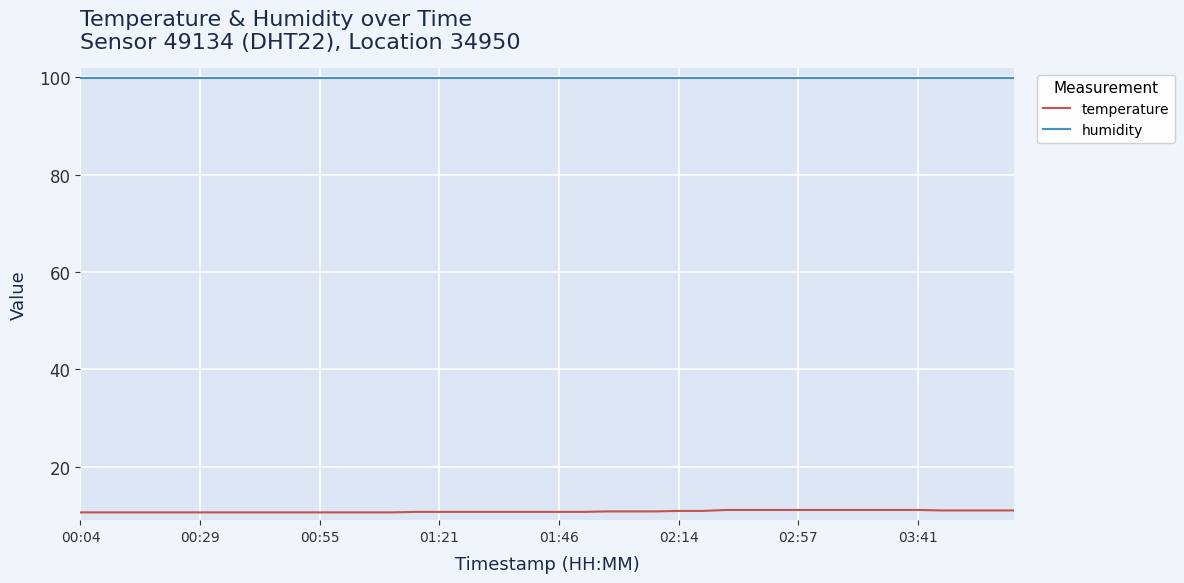

Rank the series by their maximum value, from highest to lowest.

humidity, temperature